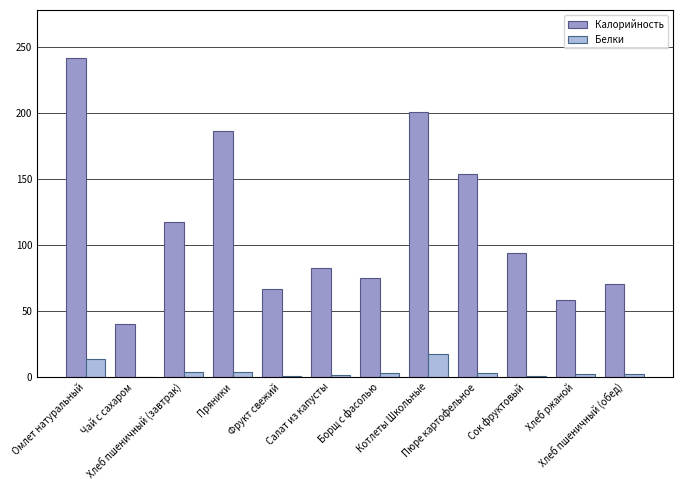

What is the sum of all Белки values?

51.9